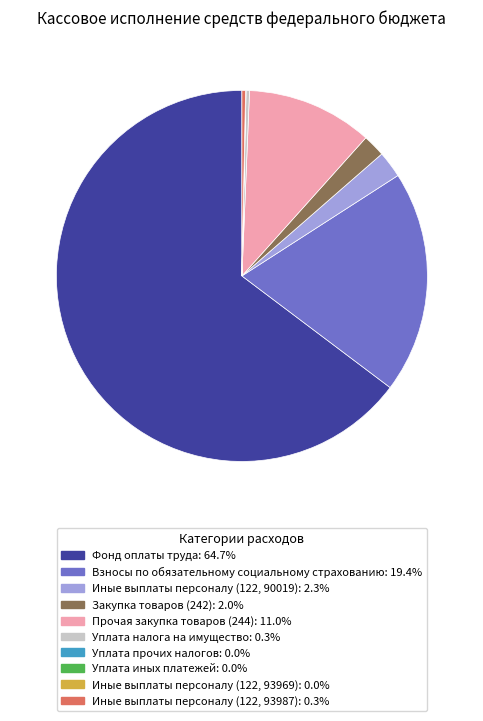

Combined, do Иные выплаты персоналу (122, 93987) and Уплата налога на имущество account for over 50%?

No